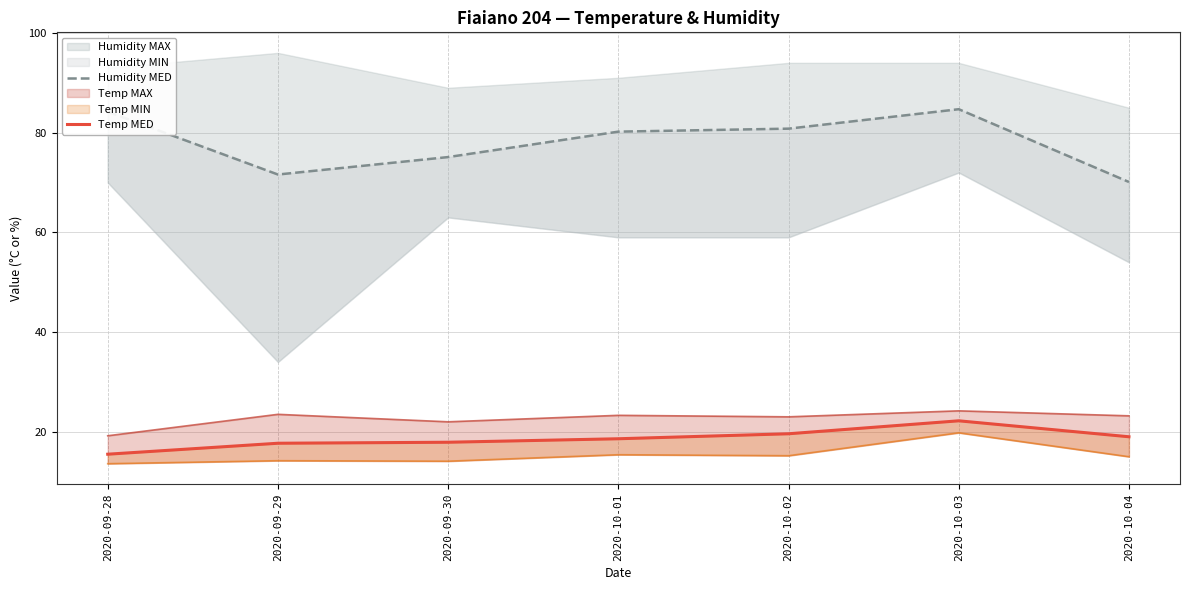

What position from the left is 2020-09-30?

3